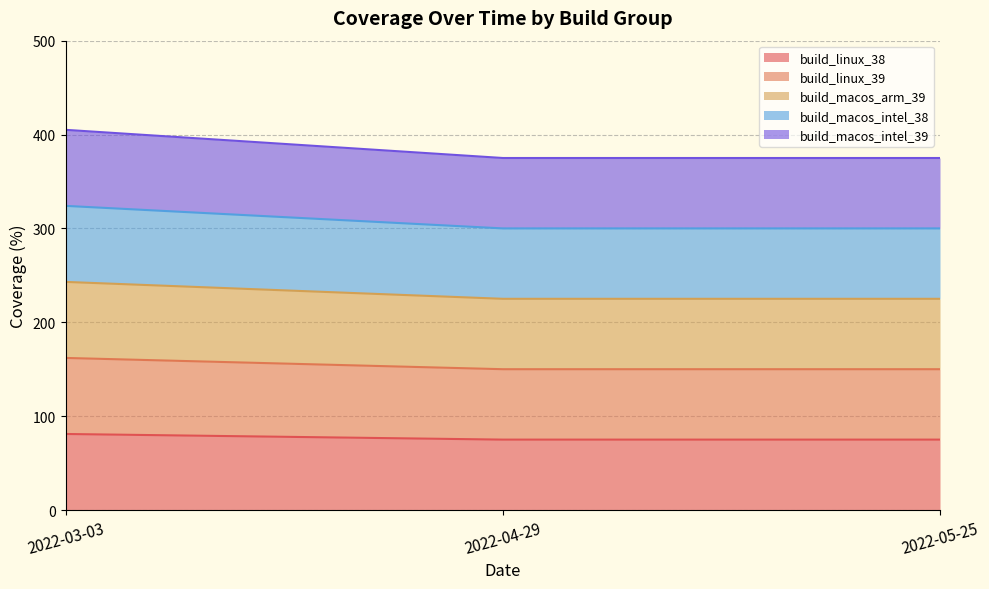

What is the maximum value shown in the chart?

405